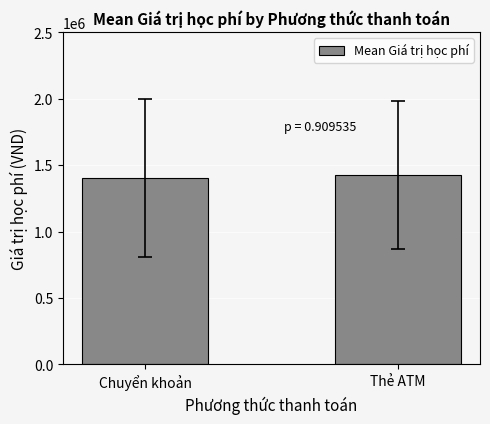

What is the value of the 1st bar from the left?

1402120.0